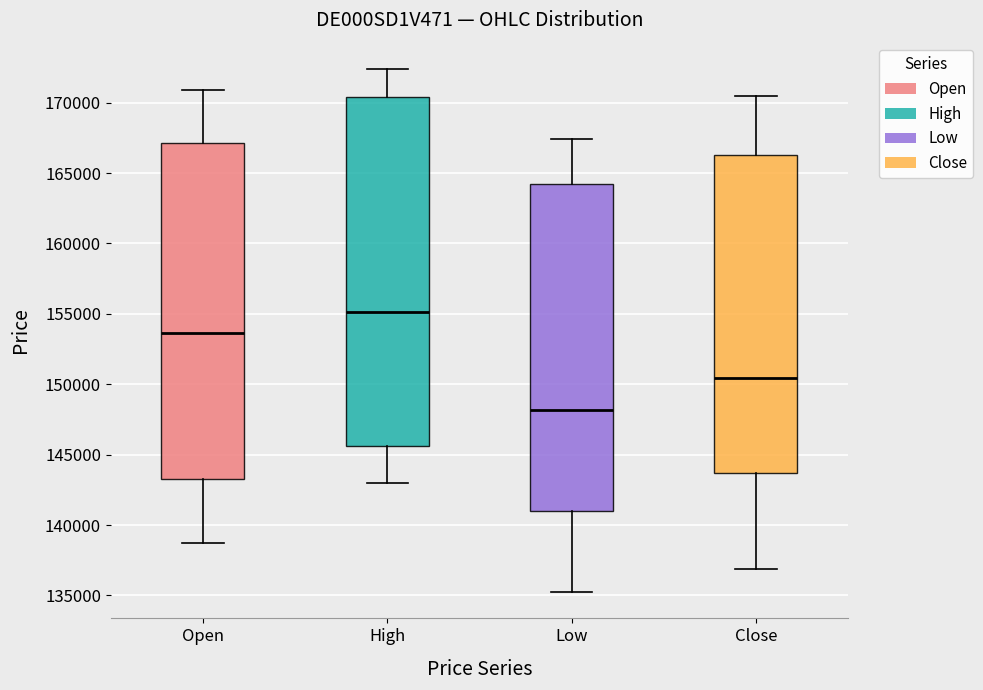

Where is the lower edge of the box for Open on the y-axis? The values are not printed on the chart, so give them approximately, as read against the axis.

143500